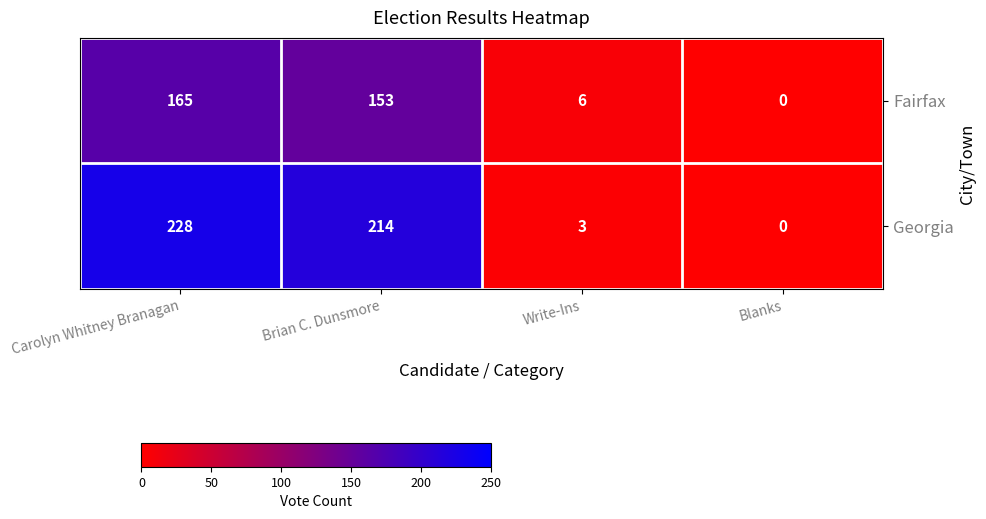

How many positive values does the Fairfax series have?

3